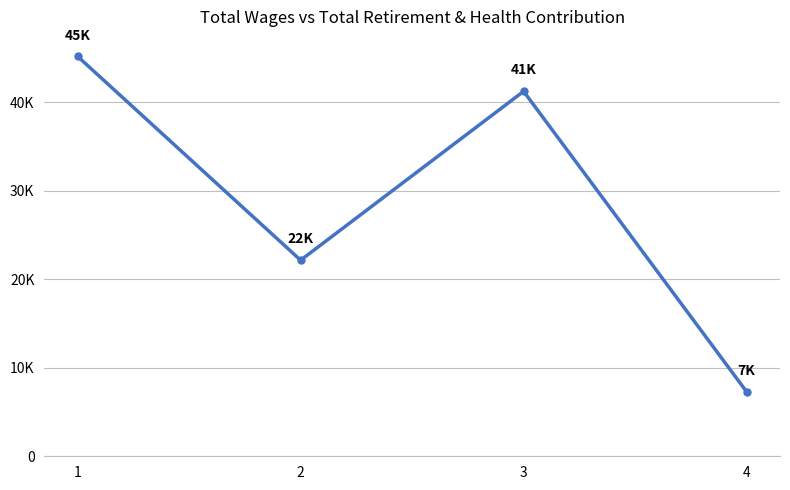

Rank the categories by value from highest to lowest.

1, 3, 2, 4